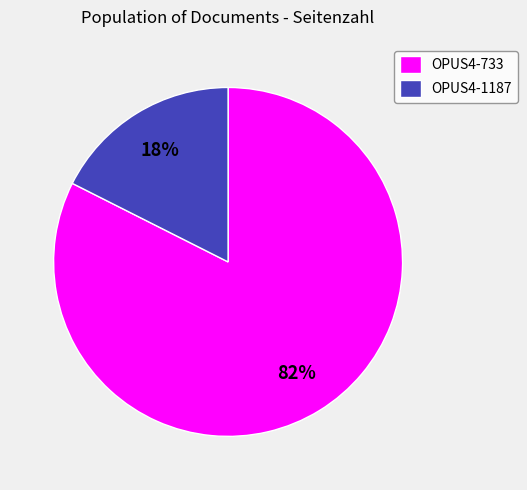

Between OPUS4-733 and OPUS4-1187, which is larger?

OPUS4-733